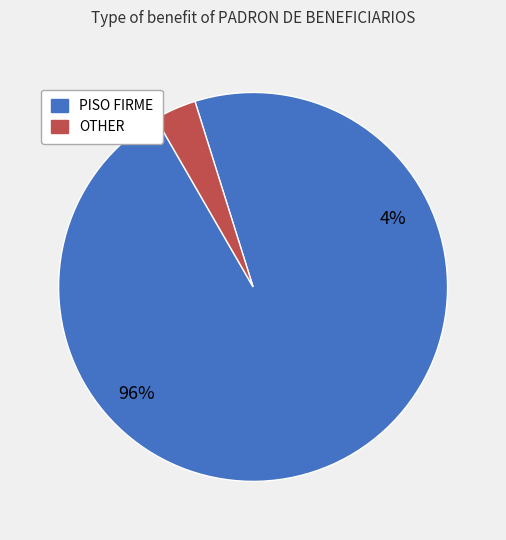

Between PISO FIRME and OTHER, which is larger?

PISO FIRME